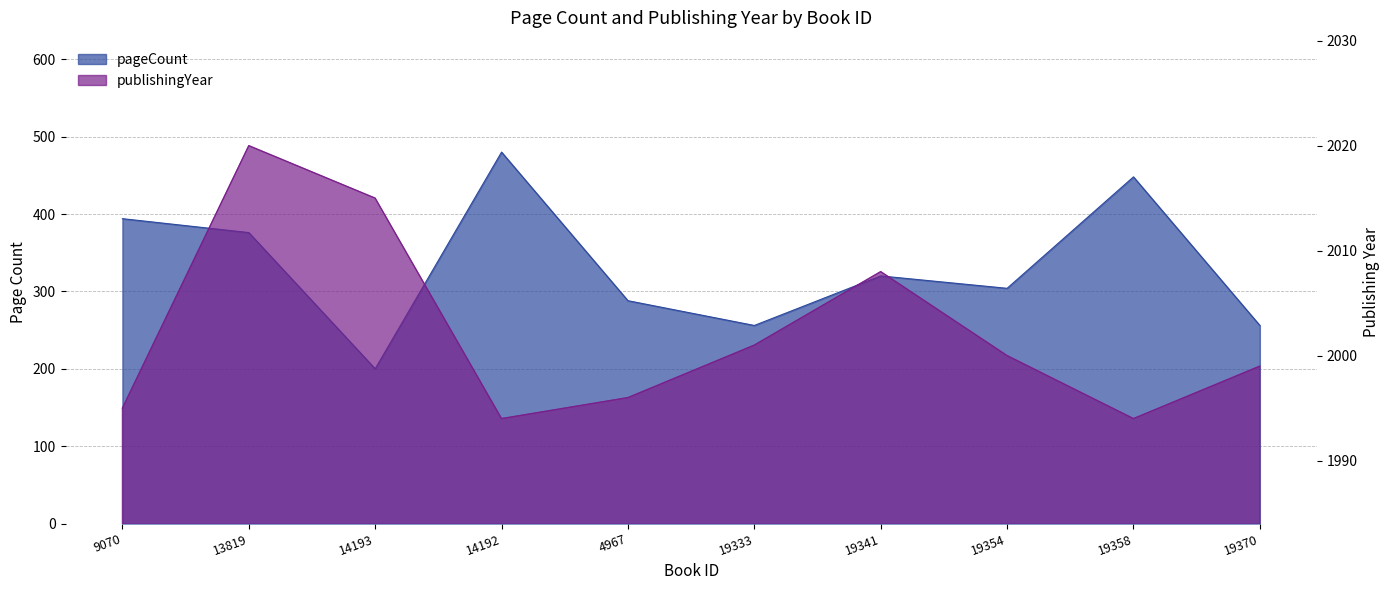

What is the difference between the highest and lowest values at 19370?

1743